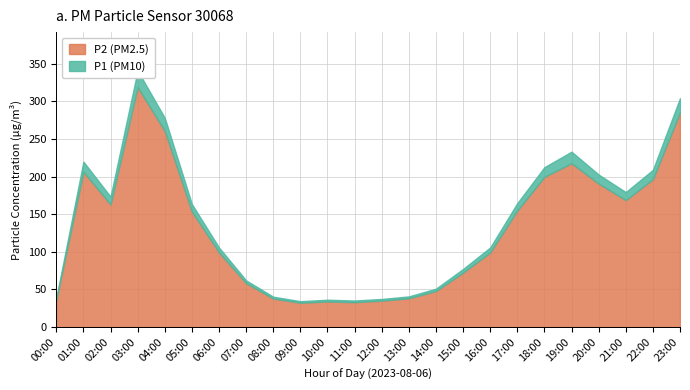

What is the sum of all P1 values?

3344.3